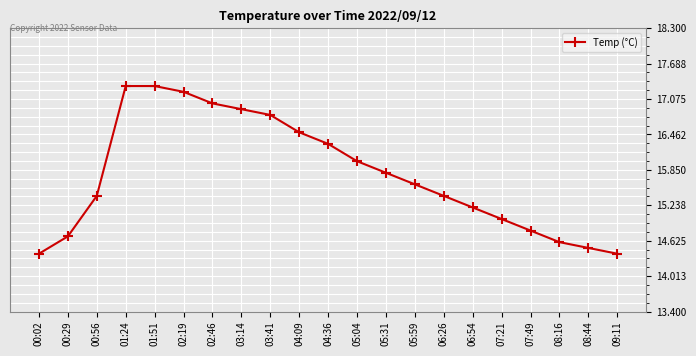

What is the approximate value at 09:11?

14.4